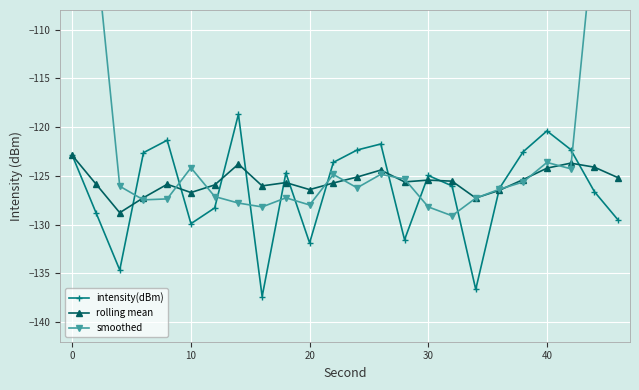

True or false: smoothed has more than 2 interior local peaks.

True